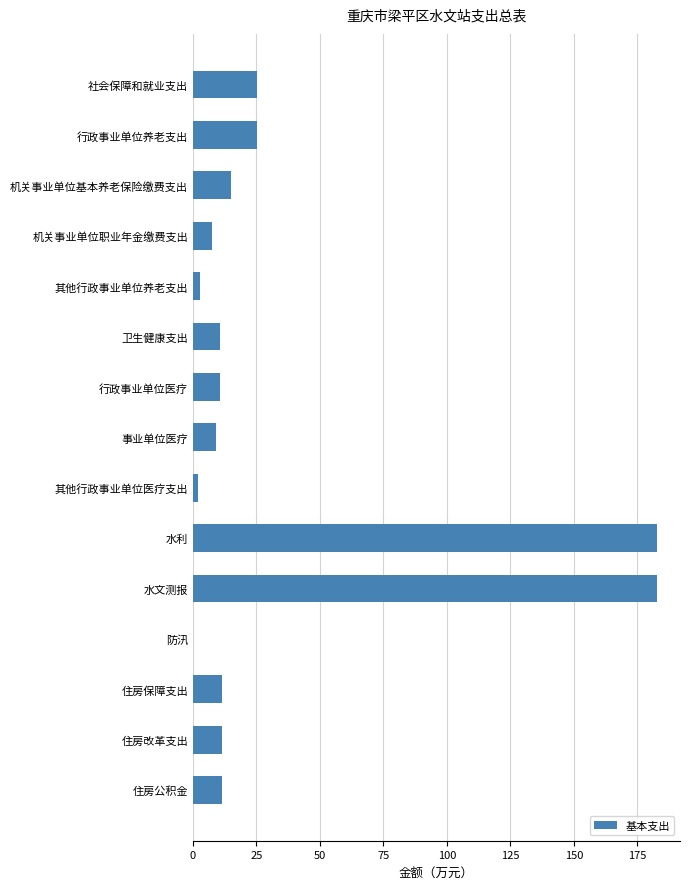

Count the number of values greater than 11.

8